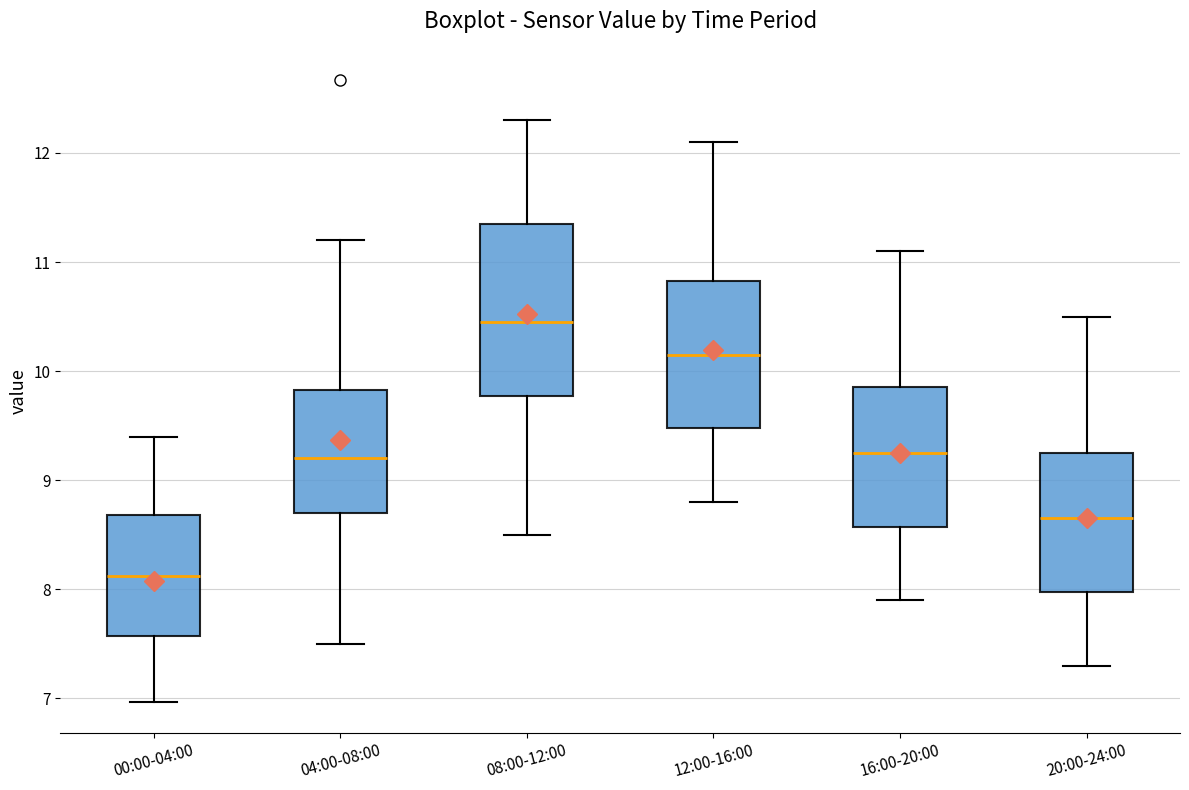

Where does the median line of the box for 16:00-20:00 sit on the y-axis? The values are not printed on the chart, so give them approximately, as read against the axis.

9.3